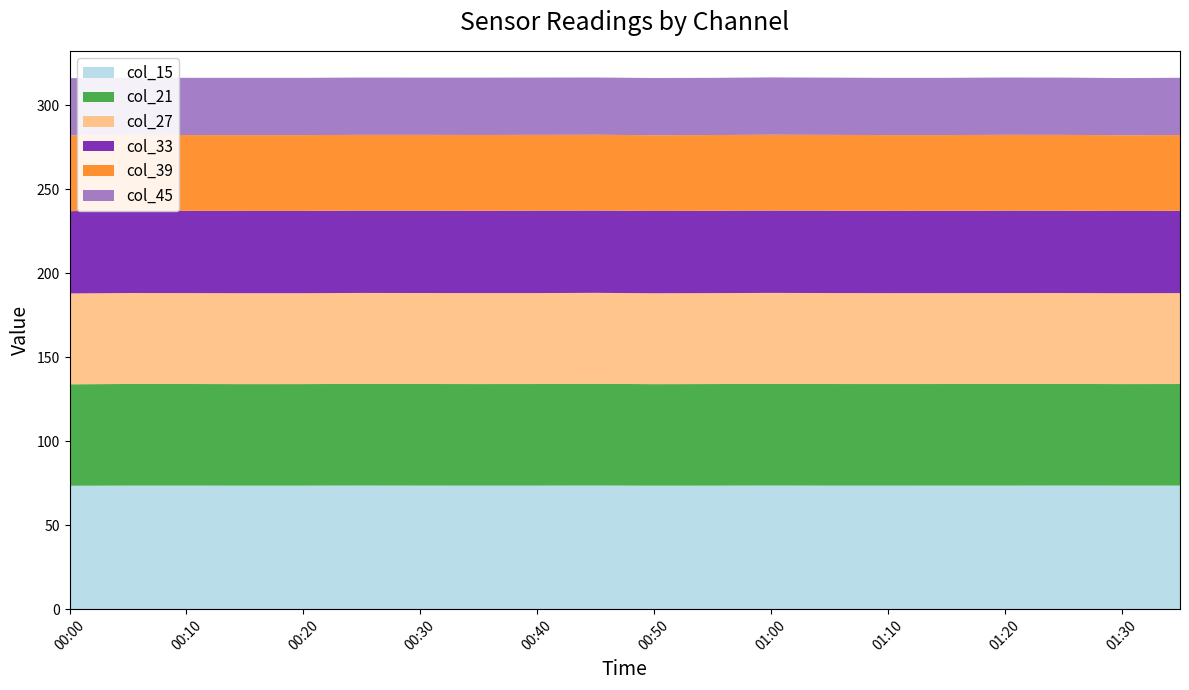

Reading left to right, transcribe all the data shown in this chart.

col_15: 00:00=73.5	00:05=73.6	00:10=73.6	00:15=73.6	00:20=73.6	00:25=73.6	00:30=73.6	00:35=73.6	00:40=73.6	00:45=73.6	00:50=73.6	00:55=73.6	01:00=73.6	01:05=73.6	01:10=73.6	01:15=73.6	01:20=73.6	01:25=73.6	01:30=73.6	01:35=73.6
col_21: 00:00=60.4	00:05=60.5	00:10=60.5	00:15=60.5	00:20=60.5	00:25=60.5	00:30=60.5	00:35=60.5	00:40=60.5	00:45=60.6	00:50=60.5	00:55=60.5	01:00=60.5	01:05=60.5	01:10=60.5	01:15=60.5	01:20=60.5	01:25=60.5	01:30=60.5	01:35=60.5
col_27: 00:00=54.1	00:05=54.2	00:10=54.1	00:15=54.2	00:20=54.1	00:25=54.2	00:30=54.2	00:35=54.2	00:40=54.2	00:45=54.2	00:50=54.1	00:55=54.2	01:00=54.2	01:05=54.2	01:10=54.1	01:15=54.2	01:20=54.2	01:25=54.2	01:30=54.1	01:35=54.1
col_33: 00:00=49.0	00:05=49.0	00:10=49.0	00:15=49.0	00:20=49.0	00:25=49.0	00:30=49.1	00:35=49.1	00:40=49.1	00:45=49.0	00:50=49.0	00:55=49.0	01:00=49.0	01:05=49.0	01:10=49.0	01:15=49.0	01:20=49.1	01:25=49.0	01:30=49.0	01:35=49.0
col_39: 00:00=45.1	00:05=45.1	00:10=45.1	00:15=45.1	00:20=45.2	00:25=45.1	00:30=45.1	00:35=45.1	00:40=45.2	00:45=45.1	00:50=45.1	00:55=45.1	01:00=45.2	01:05=45.2	01:10=45.1	01:15=45.1	01:20=45.2	01:25=45.2	01:30=45.1	01:35=45.1
col_45: 00:00=34.1	00:05=34.1	00:10=34.1	00:15=34.1	00:20=34.1	00:25=34.1	00:30=34.1	00:35=34.1	00:40=34.1	00:45=34.1	00:50=34.1	00:55=34.1	01:00=34.1	01:05=34.1	01:10=34.1	01:15=34.1	01:20=34.1	01:25=34.1	01:30=34.1	01:35=34.1